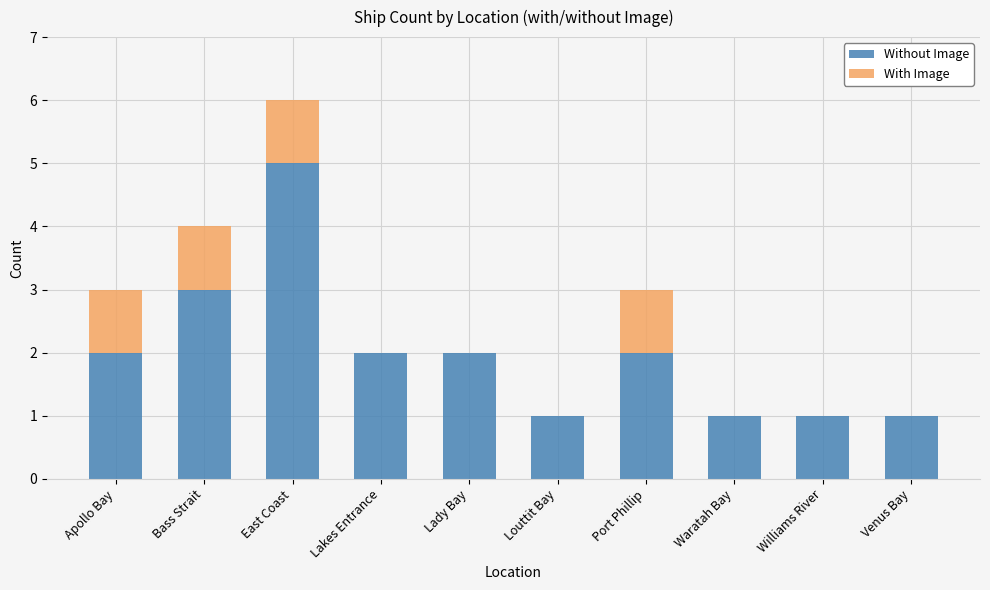

At which category is the sum across all series the highest?

East Coast